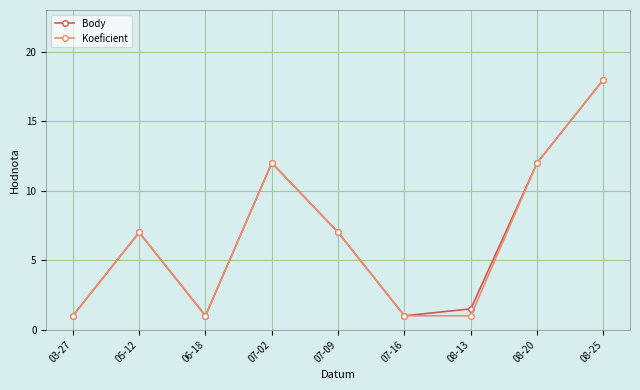

What is the approximate value of Koeficient at 05-12?

7.0